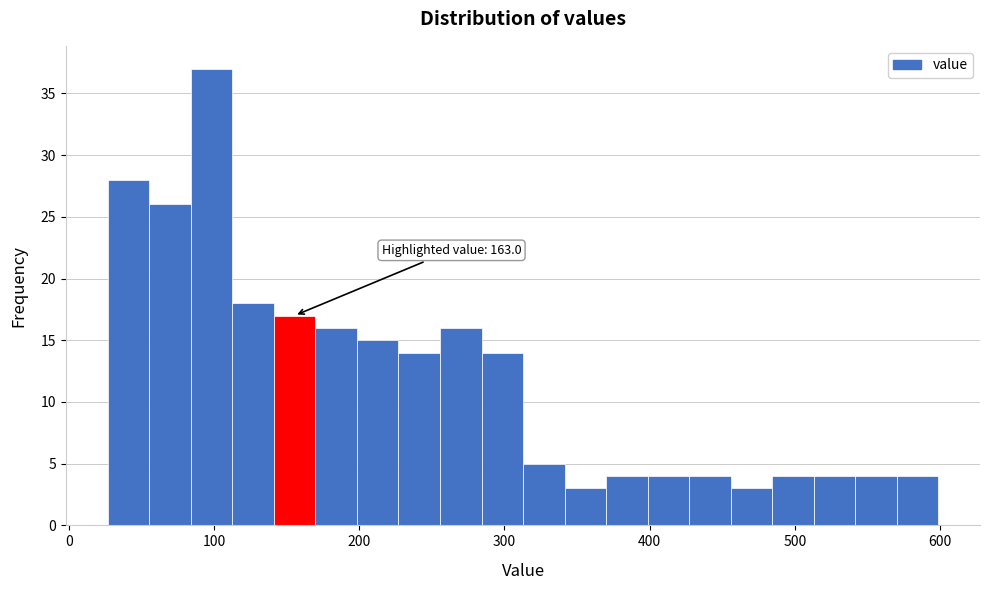

Around what value on the x-axis is the tallest bar? Give the approximate position of its centre, as read against the axis.

100